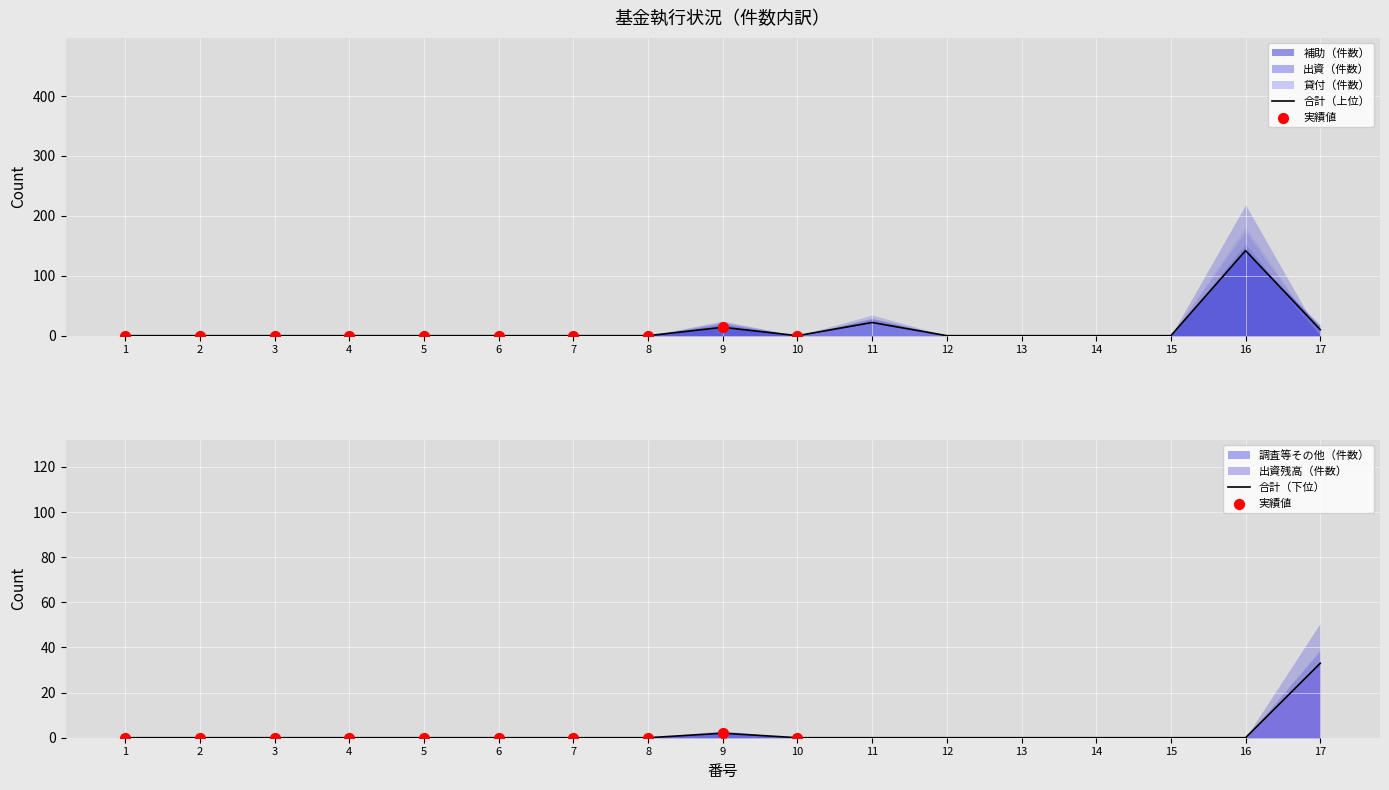

At which category is the sum across all series the highest?

16